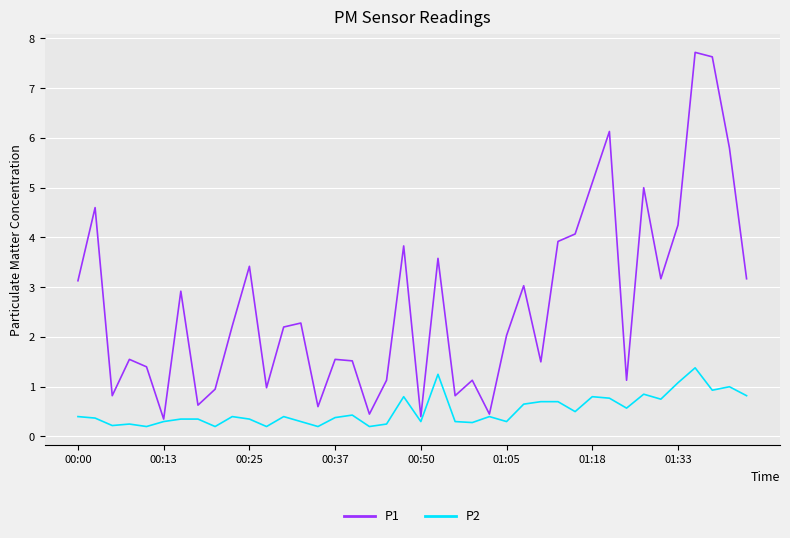

Which series has the largest total across all categories?

P1